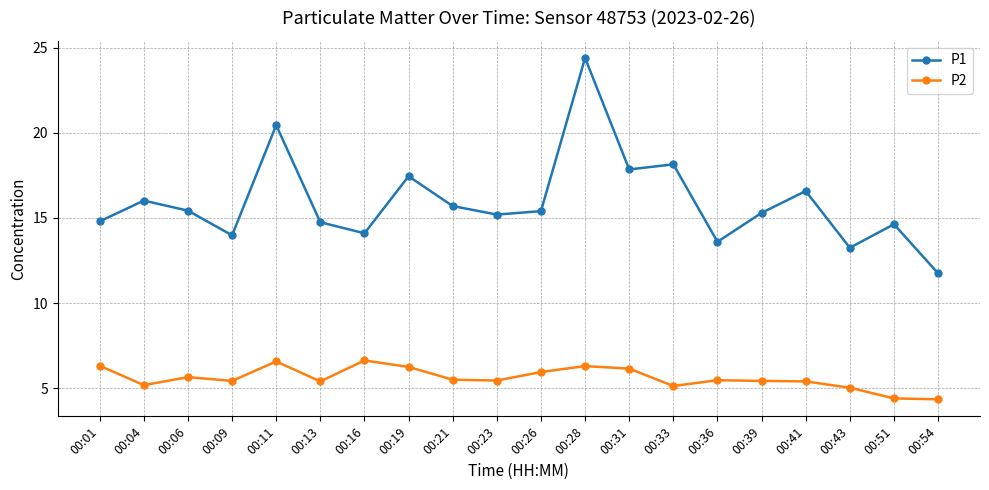

How many distinct data groups are displayed?

2